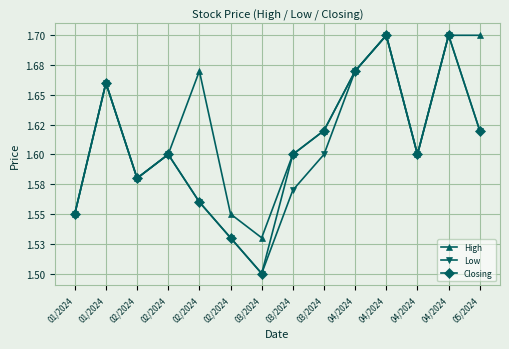

What are all the series names shown in the legend?

High, Low, Closing